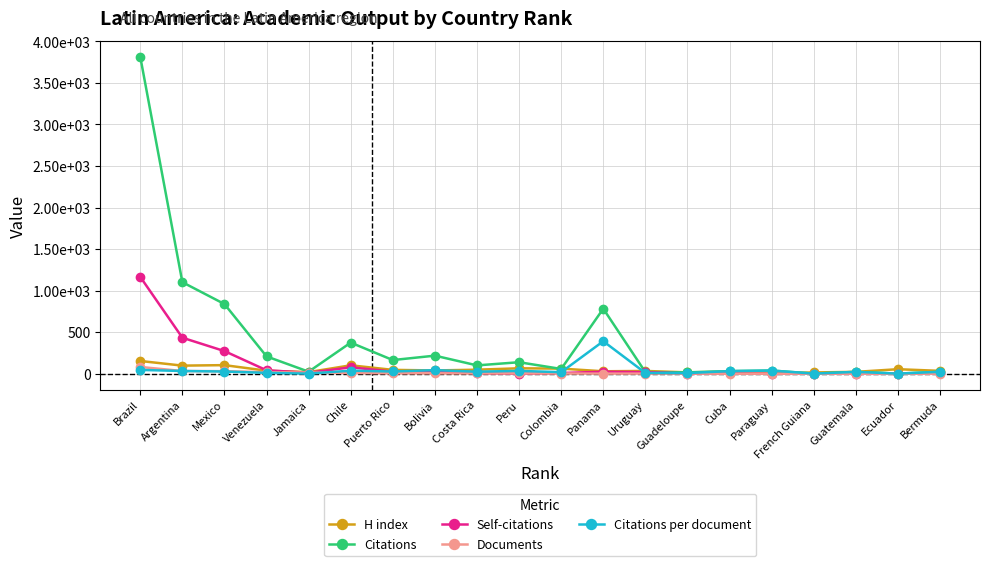

Where is the first local maximum for Citations?

Chile